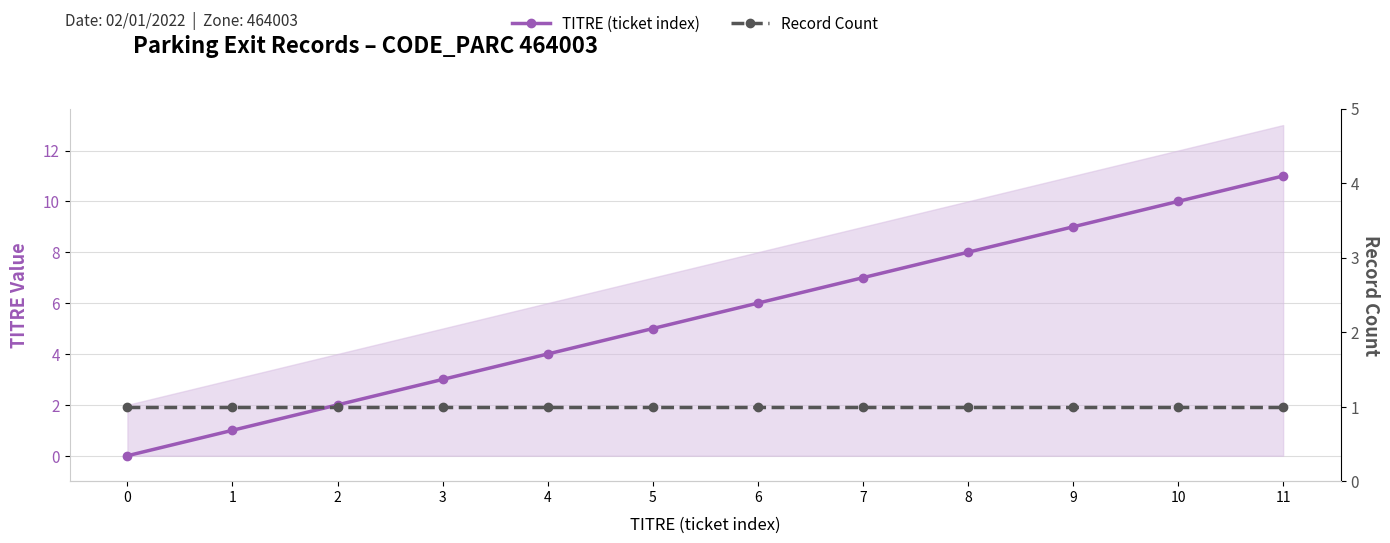

How many data points does each series have?

12